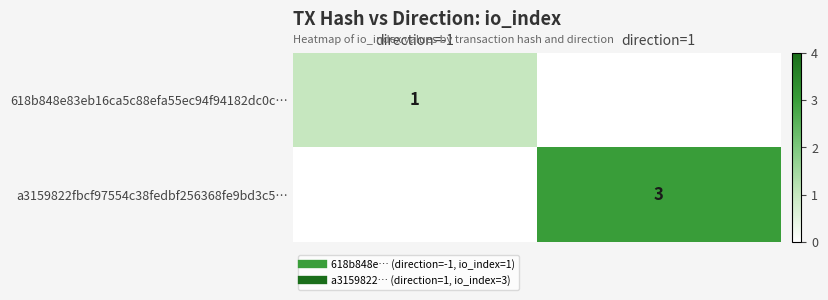

What is the highest value of the 618b848e83eb16ca5c88efa55ec94f94182dc0c… series?

1.0